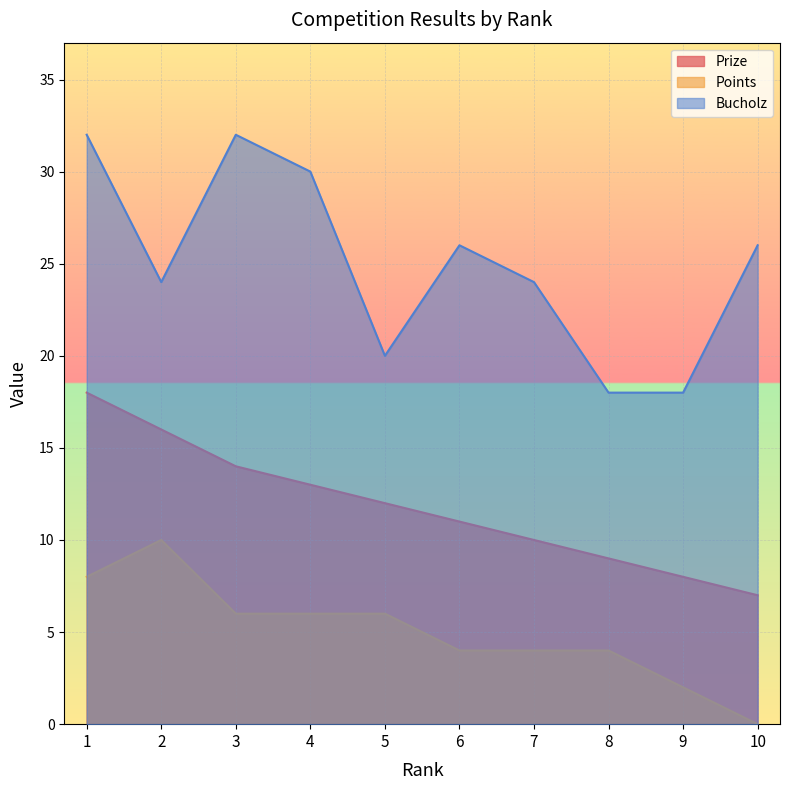

At which label does Points first exceed 6?

1